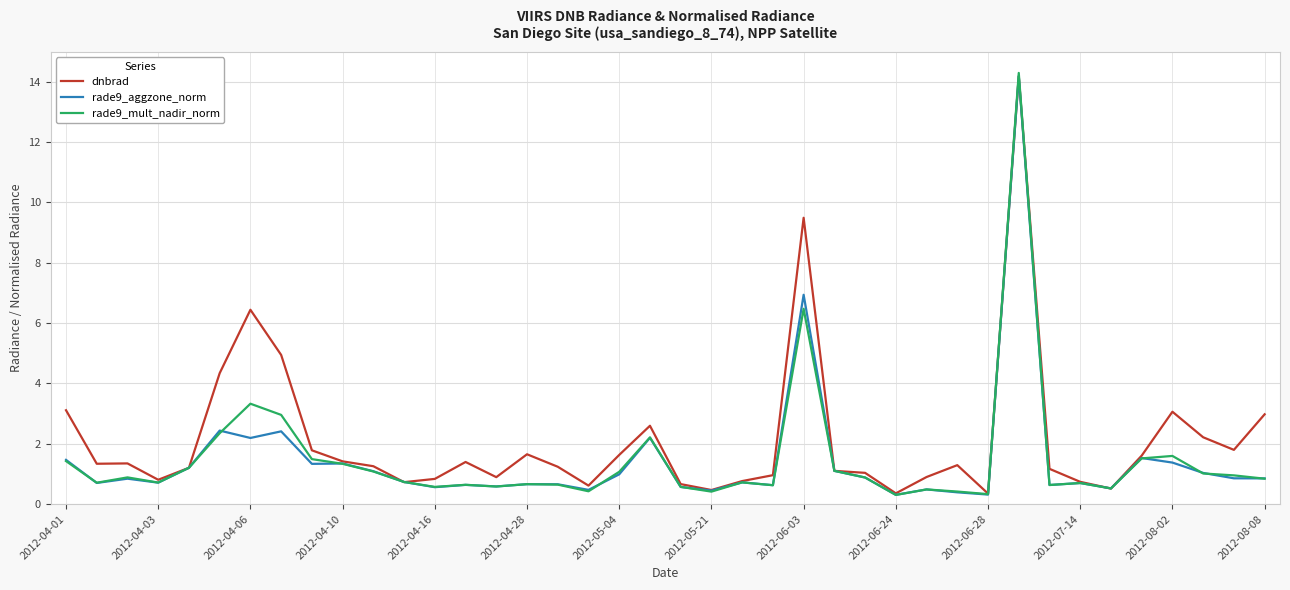

Which series has the widest spread of values?

rade9_mult_nadir_norm